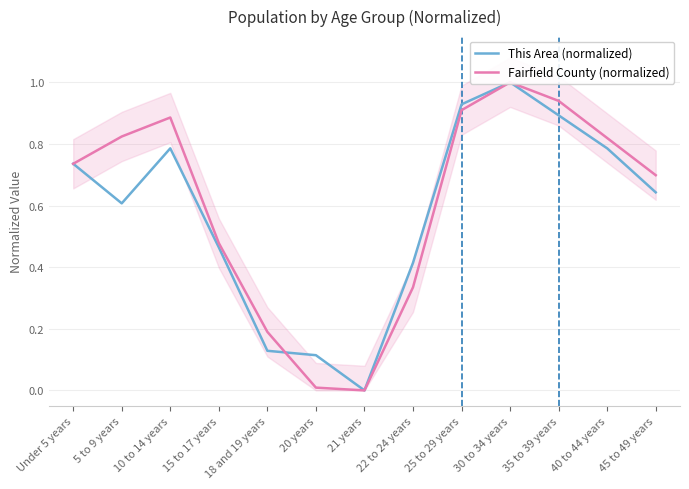

How many values in the Fairfield County (normalized) series exceed 0?

12